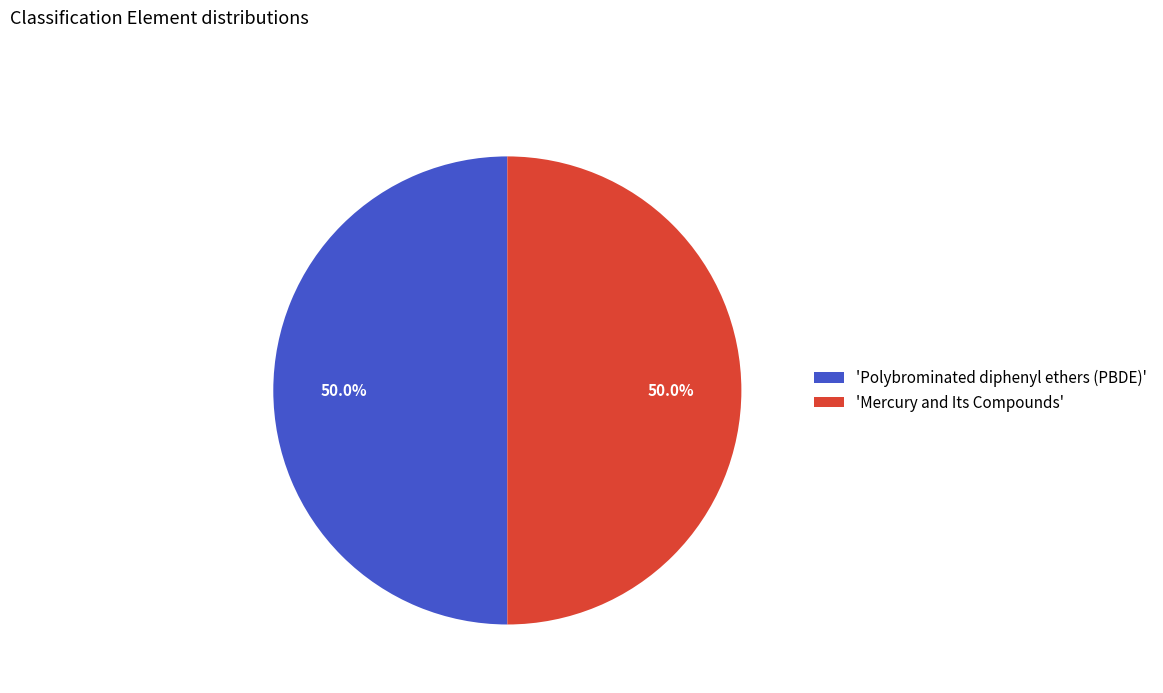

Approximately how many times larger is the value at 'Polybrominated diphenyl ethers (PBDE)' compared to 'Mercury and Its Compounds'?

1.0